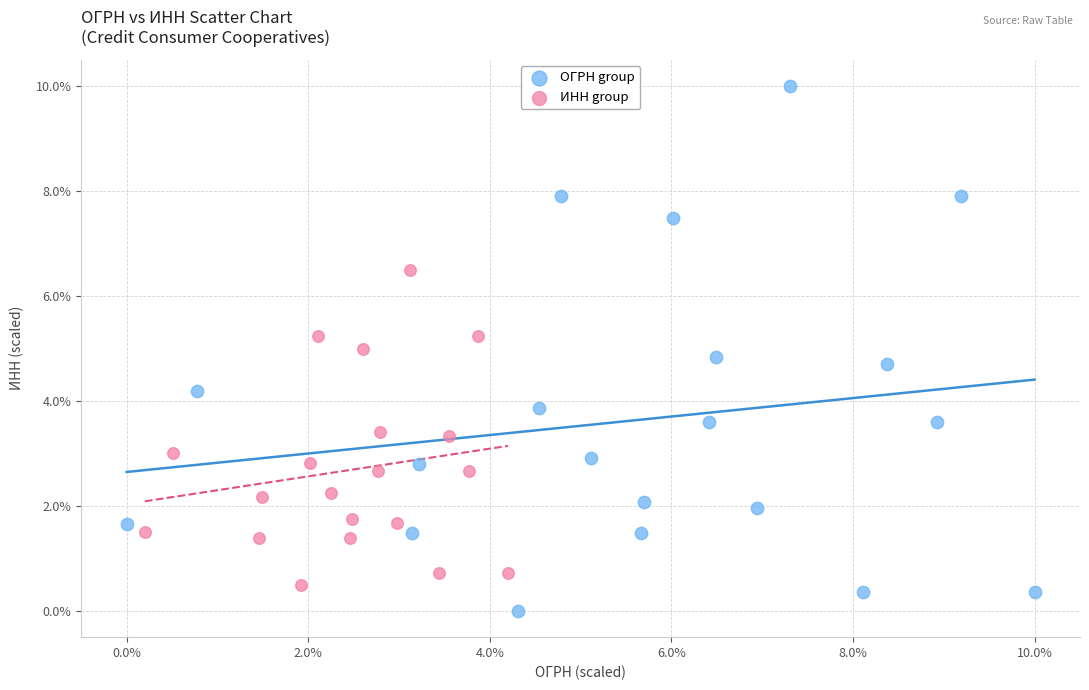

Which series has the widest spread of Y values?

ОГРН group